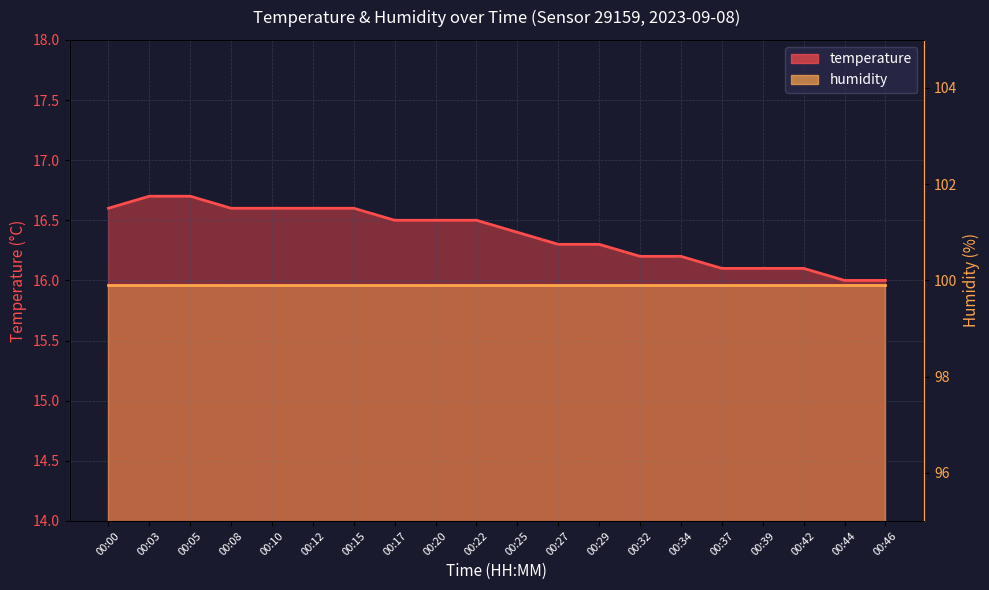

Between 00:03 and 00:32, which is larger?

00:03